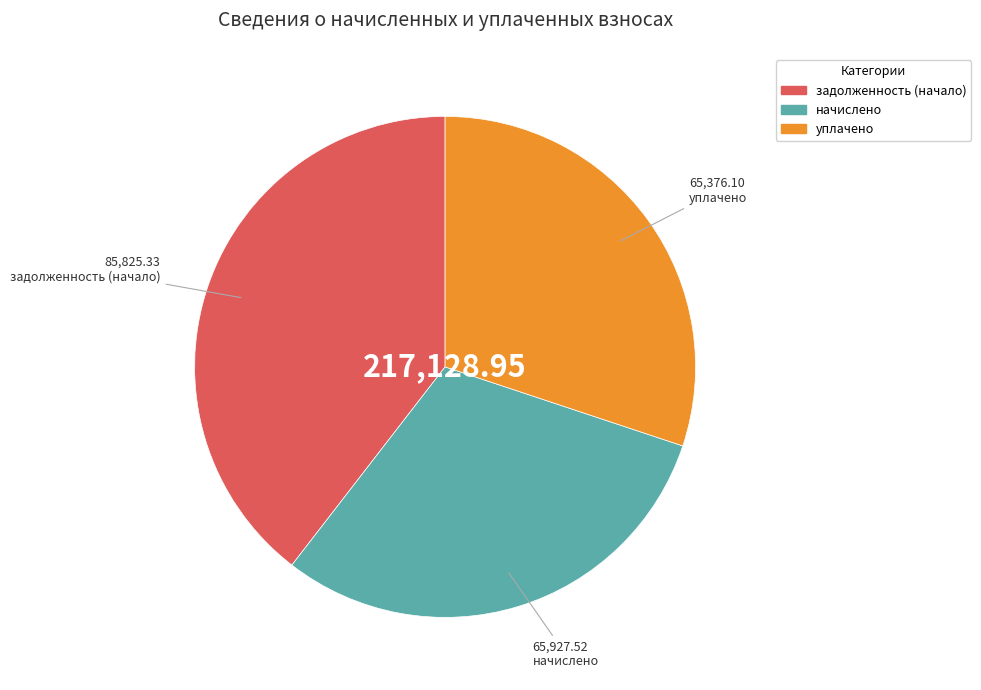

Which has a higher value, начислено or задолженность (начало)?

задолженность (начало)